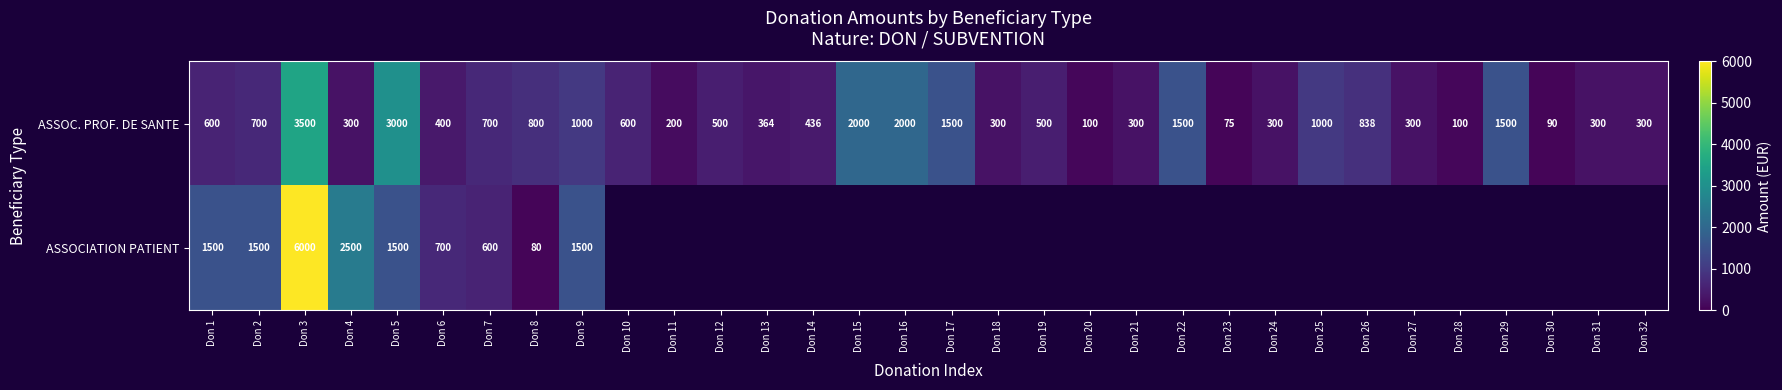

Which category has the lowest value in the ASSOC. PROF. DE SANTE series?

Don 23